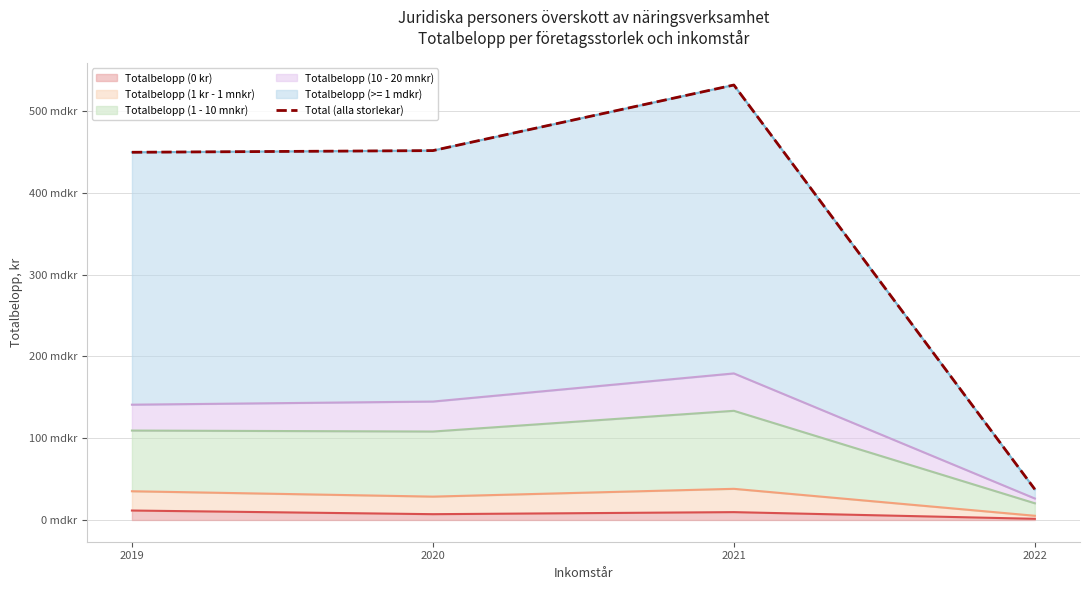

What is the smallest value displayed?

37451483681